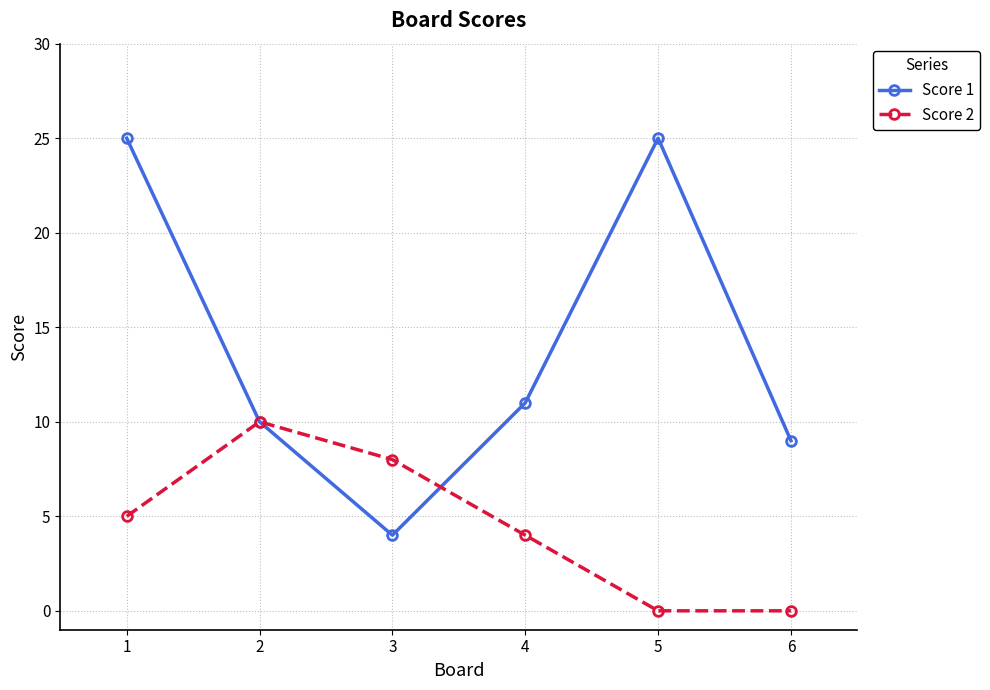

What is the total value across all series at 4?

15